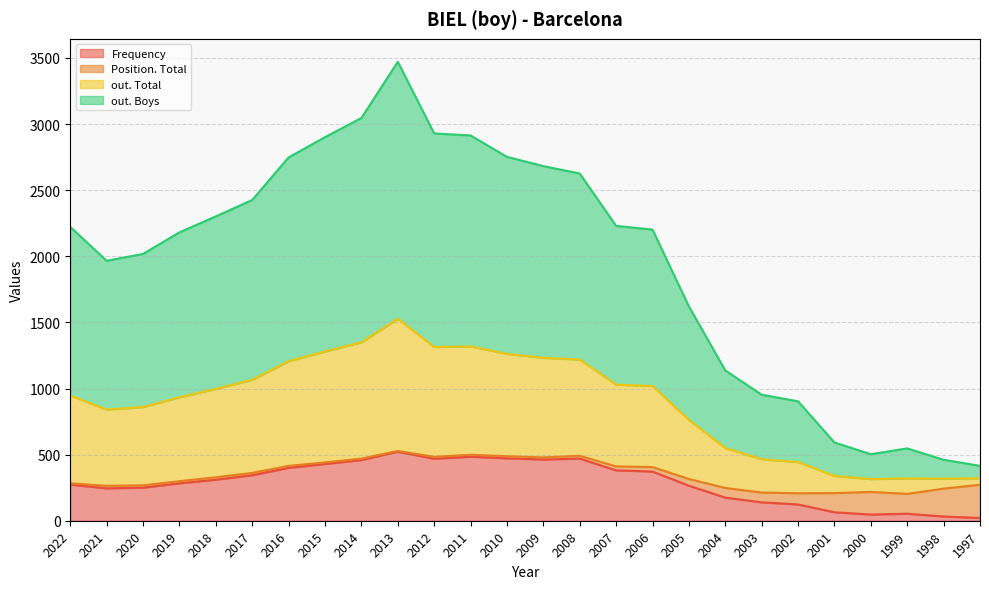

Between 2014 and 2009, which is larger?

2009